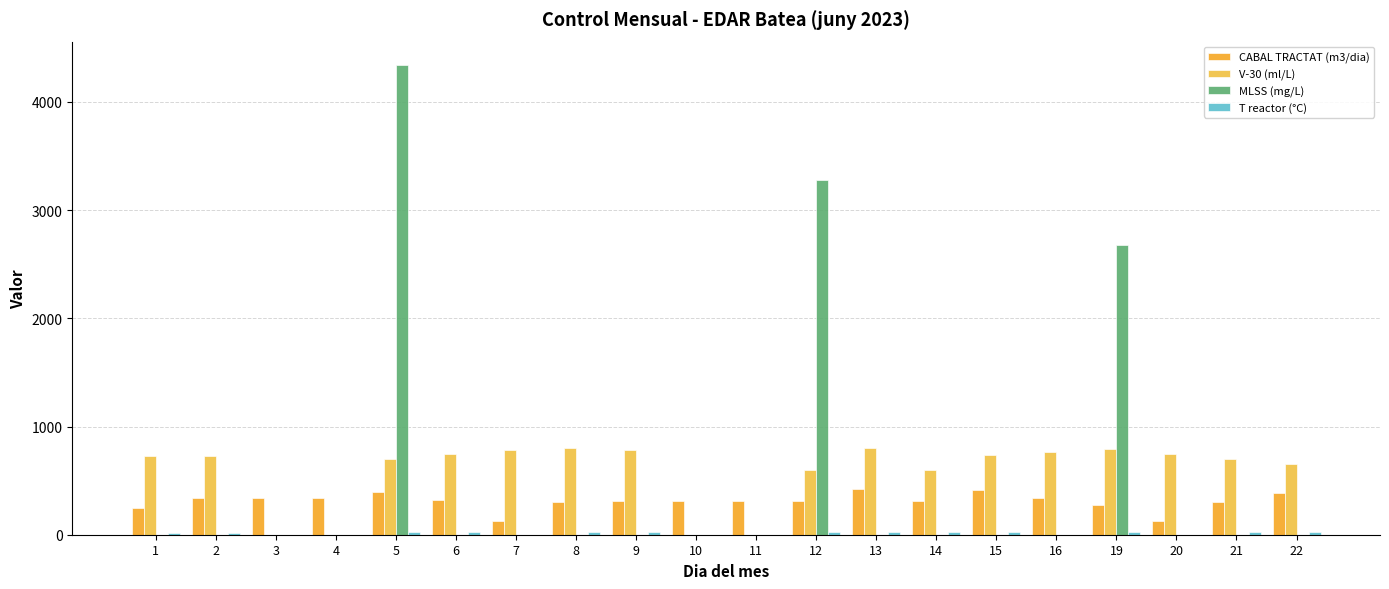

Reading right to left, what are all the values shown in this chart?

CABAL TRACTAT (m3/dia): 22=381.0	21=302.0	20=123.0	19=275.0	16=340.0	15=413.0	14=308.0	13=426.0	12=310.0	11=309.0	10=309.0	9=309.0	8=307.0	7=126.0	6=318.0	5=396.0	4=341.0	3=341.0	2=341.0	1=243.0
V-30 (ml/L): 22=650.0	21=700.0	20=750.0	19=790.0	16=760.0	15=740.0	14=600.0	13=800.0	12=600.0	11=0.0	10=0.0	9=780.0	8=800.0	7=780.0	6=750.0	5=700.0	4=0.0	3=0.0	2=730.0	1=730.0
MLSS (mg/L): 22=0.0	21=0.0	20=0.0	19=2680.0	16=0.0	15=0.0	14=0.0	13=0.0	12=3280.0	11=0.0	10=0.0	9=0.0	8=0.0	7=0.0	6=0.0	5=4340.0	4=0.0	3=0.0	2=0.0	1=0.0
T reactor (°C): 22=22.4	21=22.4	20=0.0	19=21.9	16=0.0	15=21.7	14=21.7	13=21.8	12=21.7	11=0.0	10=0.0	9=21.4	8=21.0	7=0.0	6=20.9	5=20.7	4=0.0	3=0.0	2=20.4	1=20.5